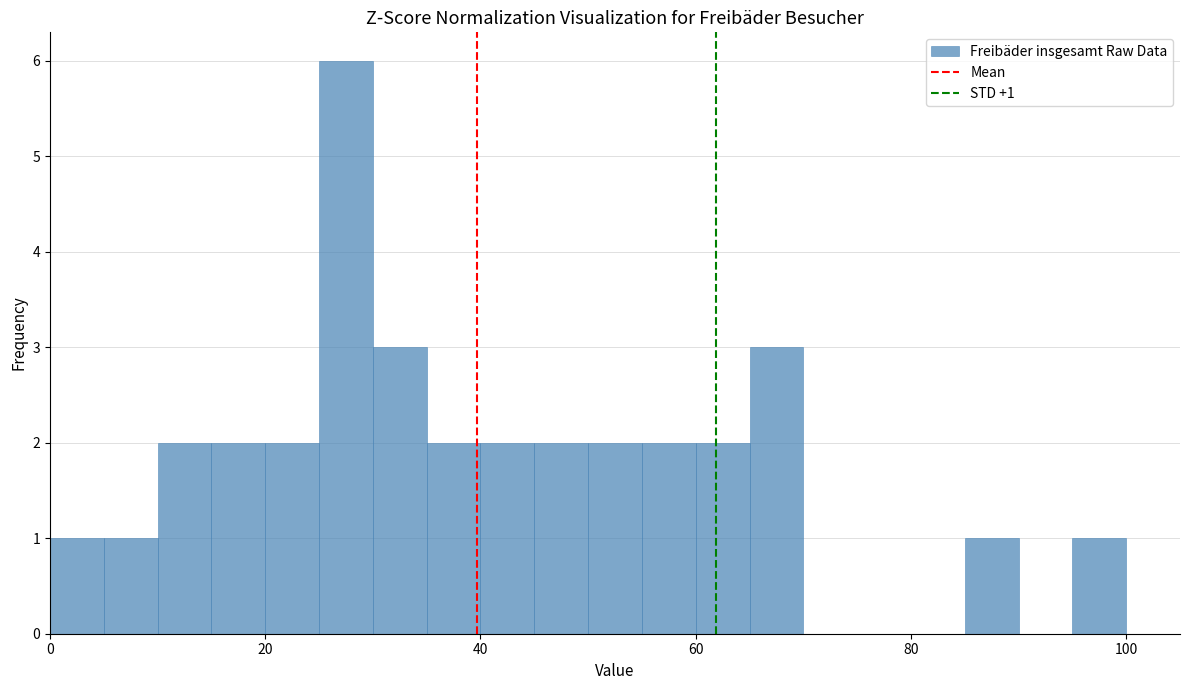

Read against the x-axis, roughly where is the centre of the tallest bar?

28